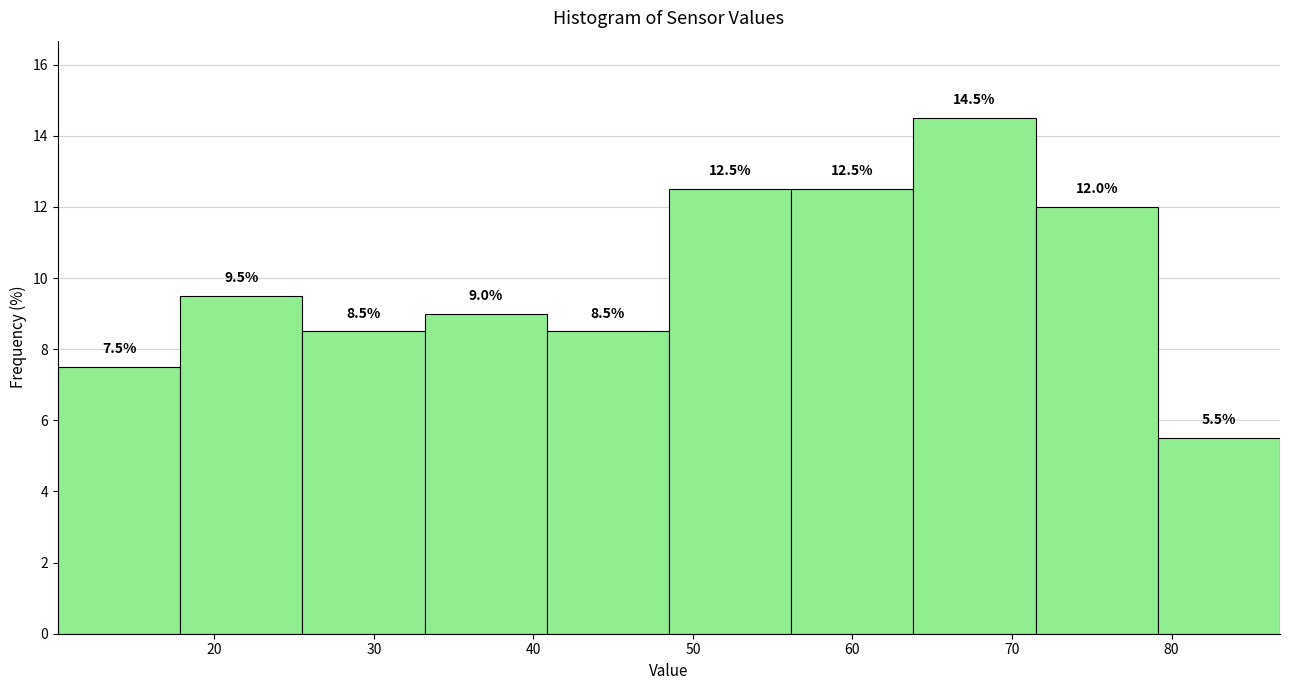

Reading left to right, list every bar in this chart as the range it spans on the x-axis followed by its height. The bar edges are not printed on the chart, so give them approximately, as read against the axis.

10 to 18: 7.5
18 to 26: 9.5
26 to 33: 8.5
33 to 41: 9.0
41 to 49: 8.5
49 to 56: 12.5
56 to 64: 12.5
64 to 71: 14.5
71 to 79: 12.0
79 to 87: 5.5